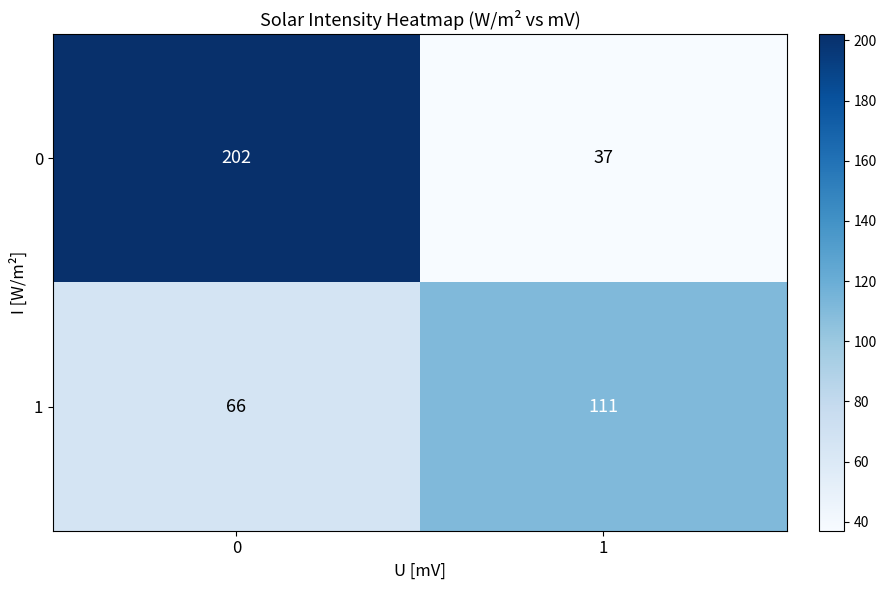

At how many categories does at least one series exceed 55?

2